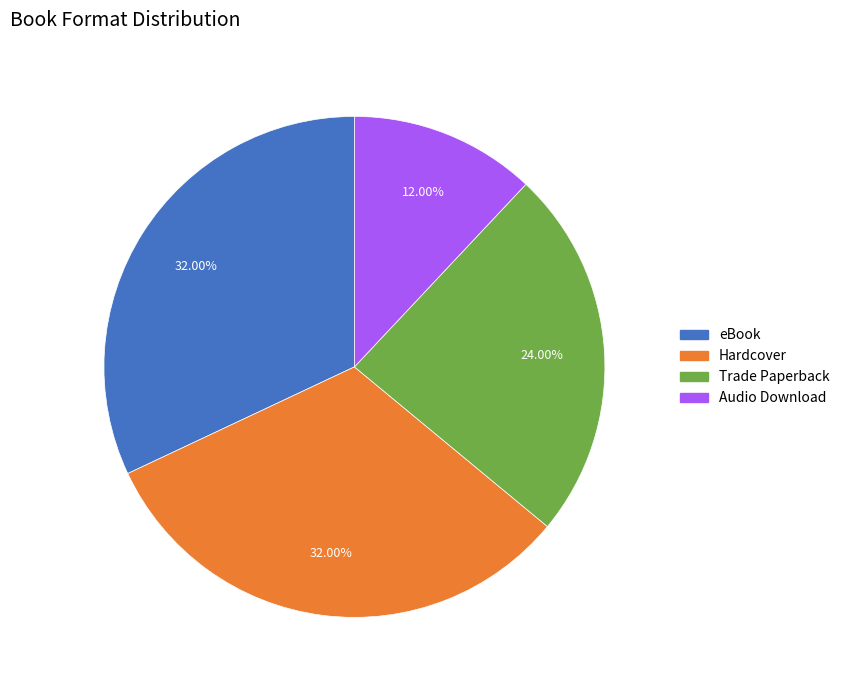

Does Hardcover represent more than half of the total?

No